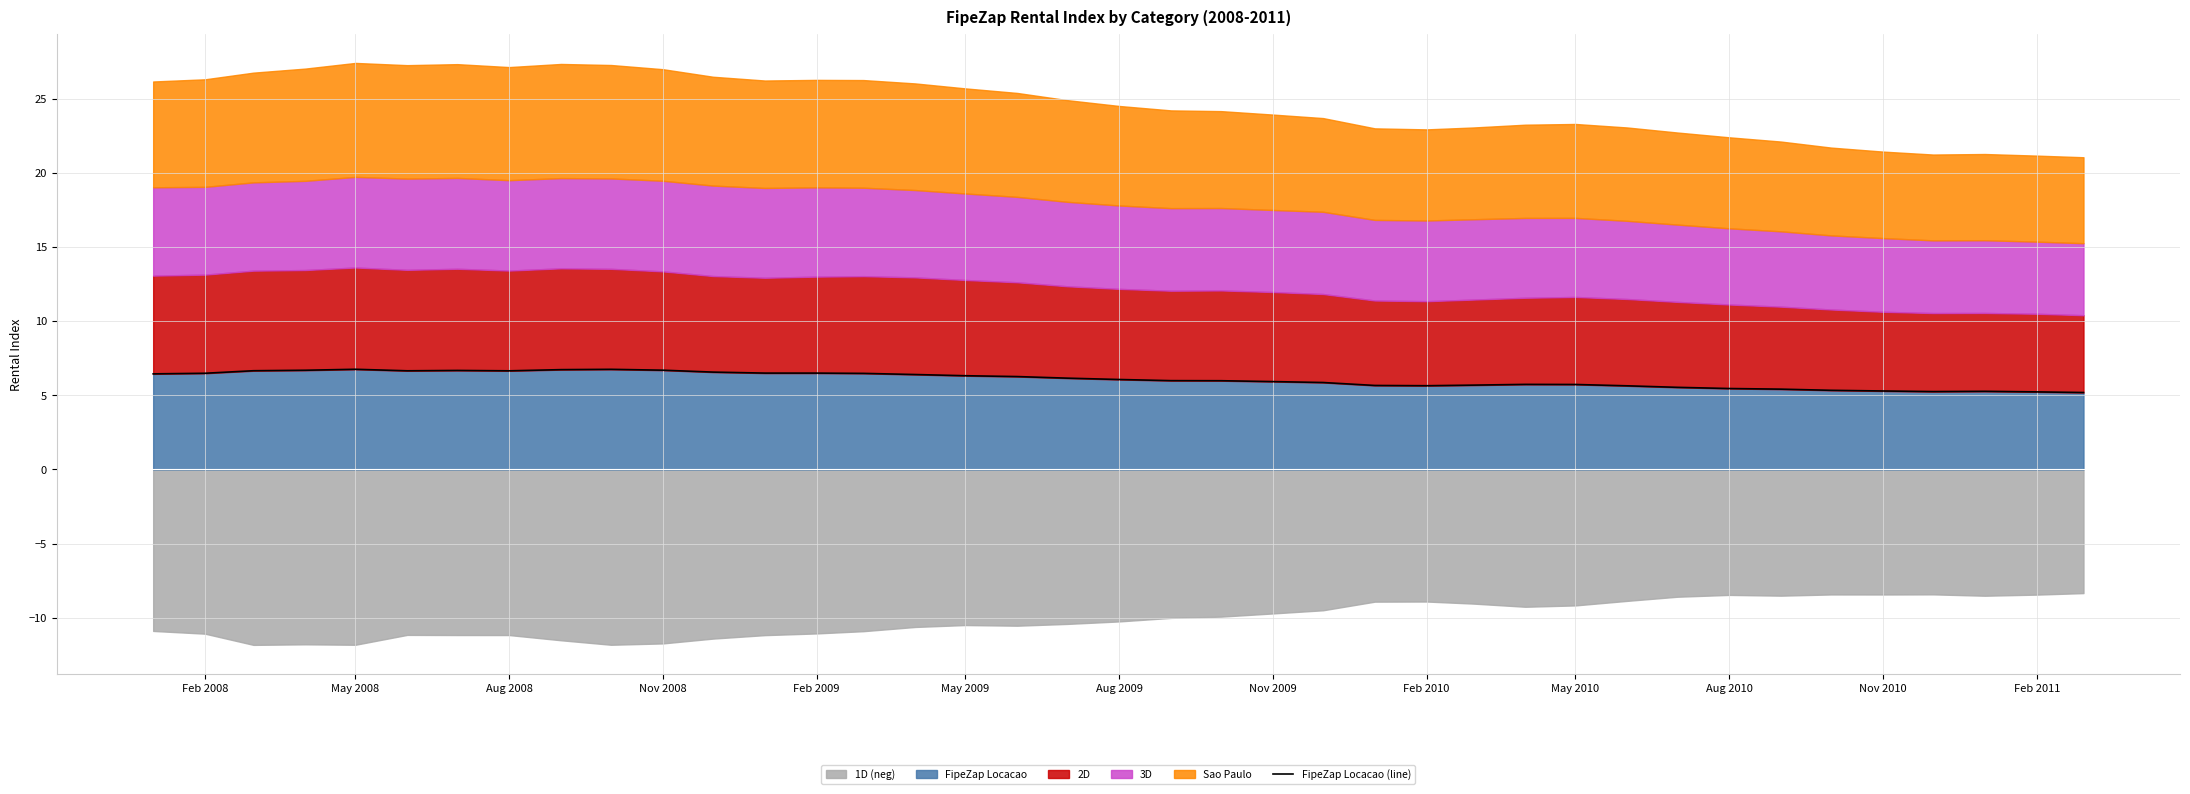

What is the highest value of the FipeZap Locacao series?

6.8